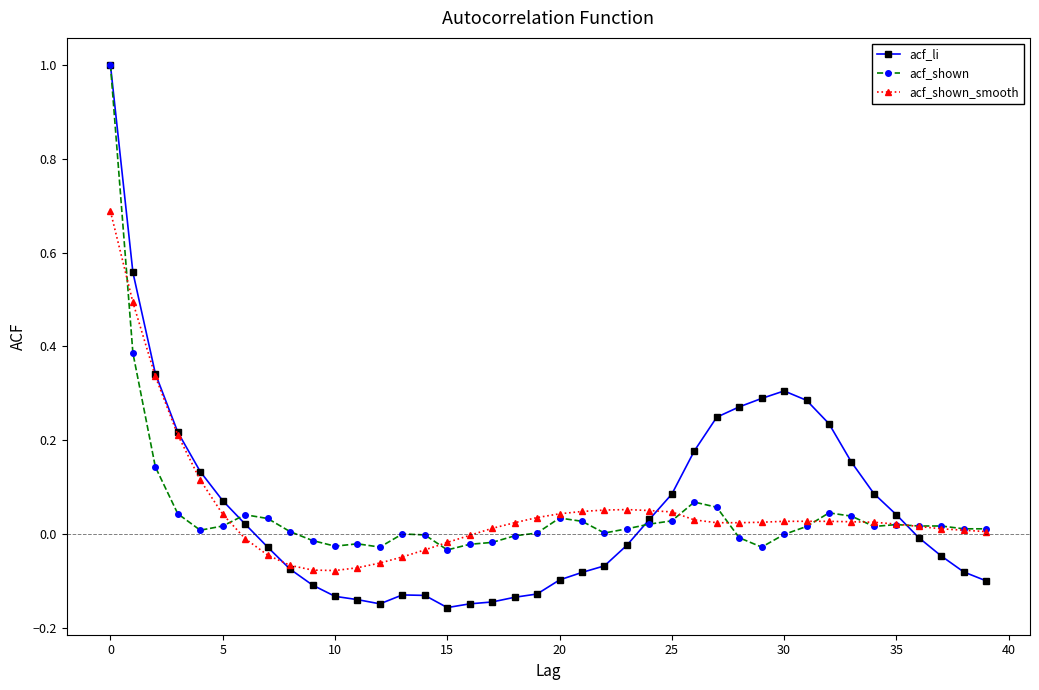

Does the chart display data point markers on the line(s)?

Yes